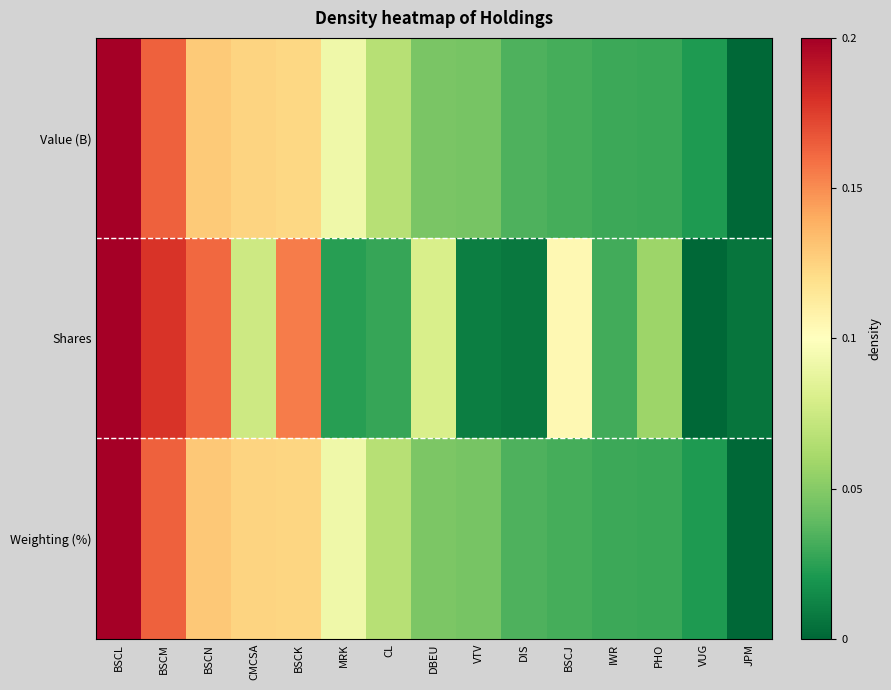

List the series in order of their peak value, lowest first.

Value (B), Shares, Weighting (%)